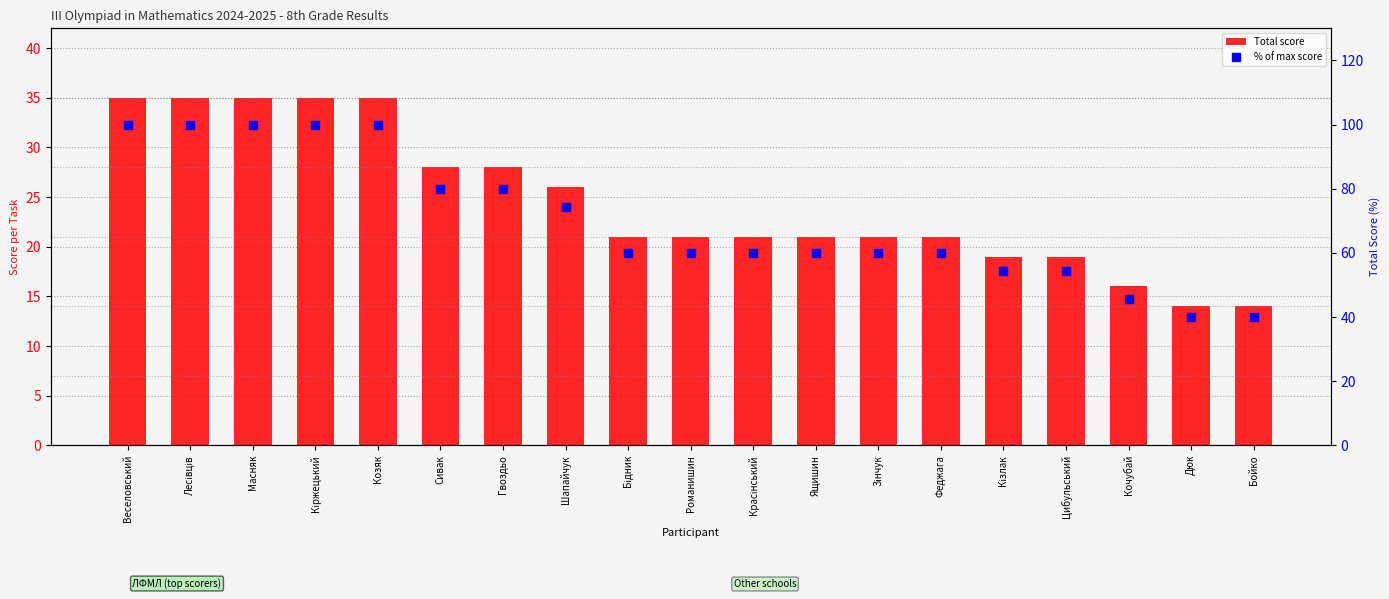

What is the difference between the maximum and minimum values in the % of max score series?

60.0